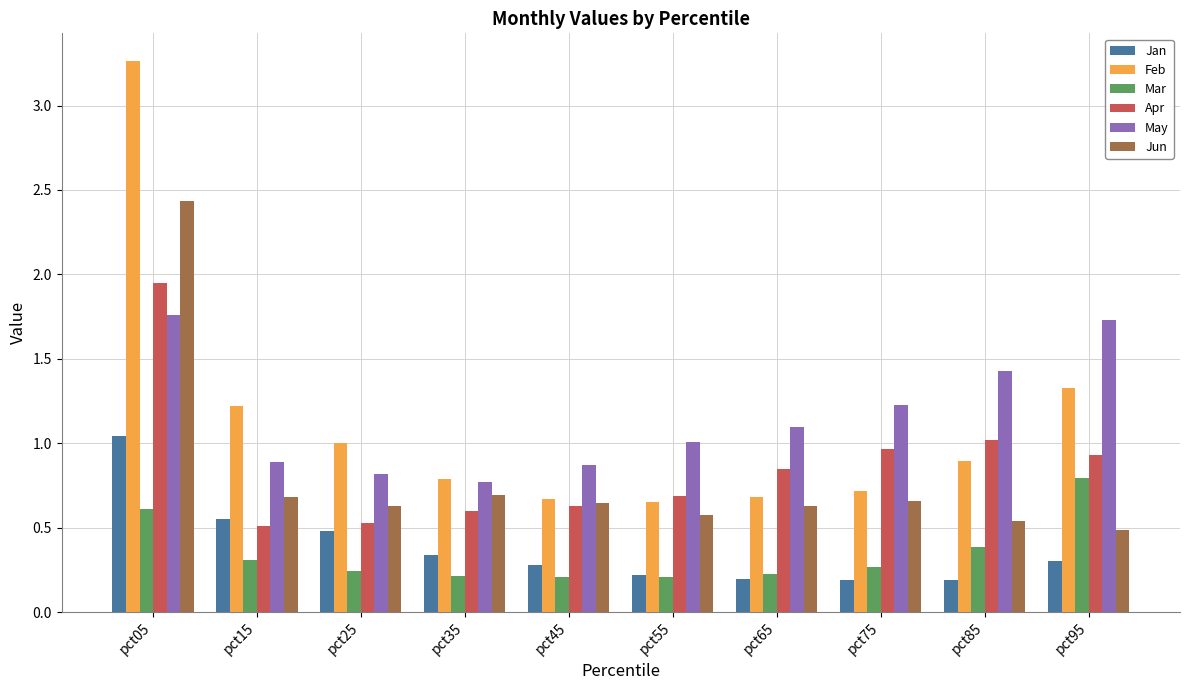

What is the sum of all Feb values?

11.2